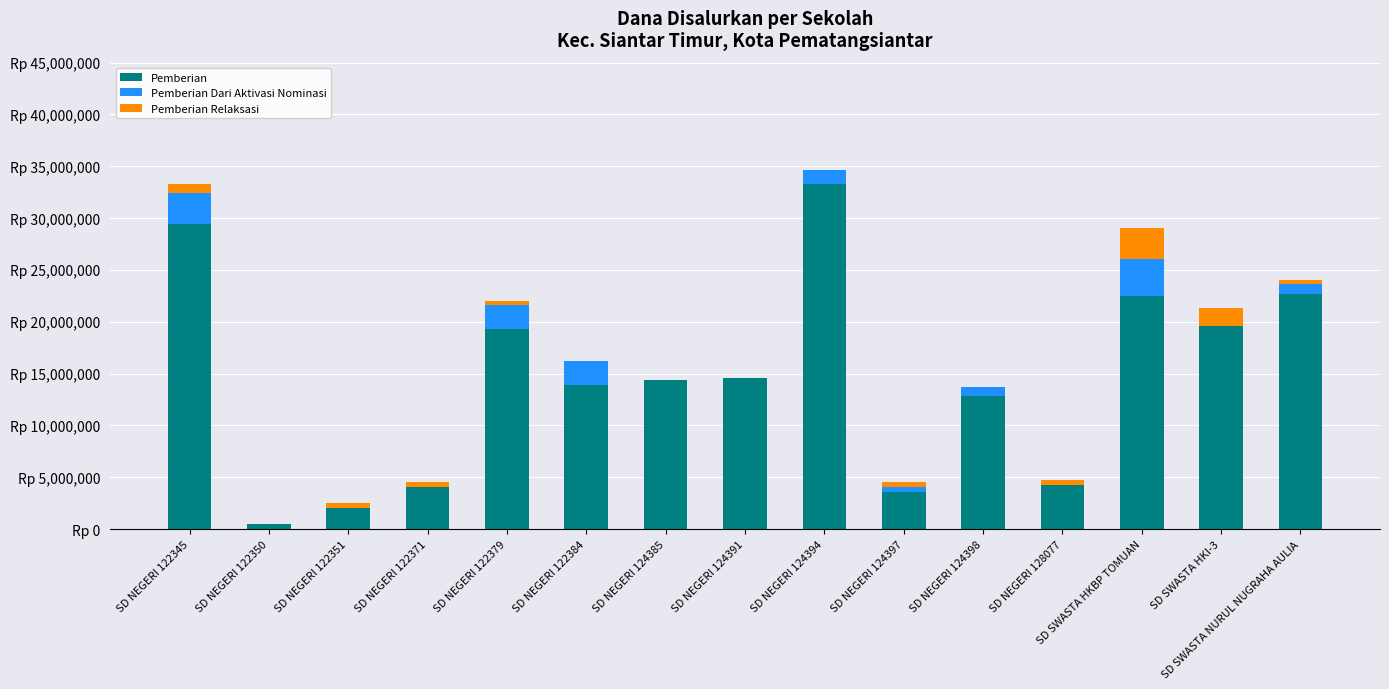

Does the chart contain stacked bars?

Yes